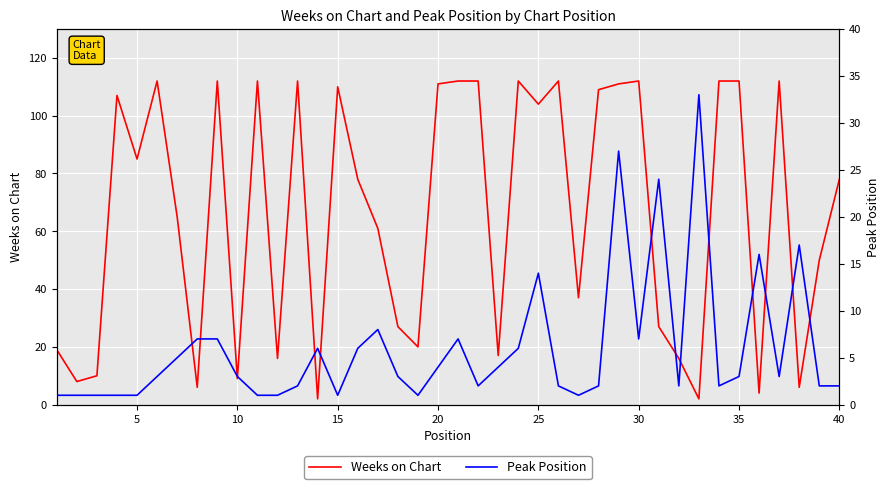

What are all the series names shown in the legend?

Weeks on Chart, Peak Position